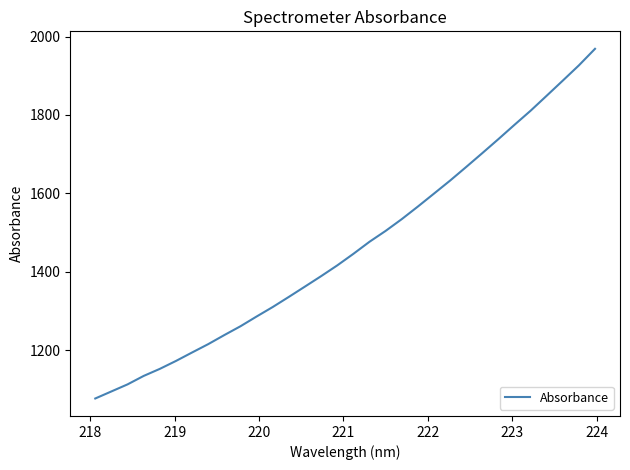

How many lines are shown in the chart?

1